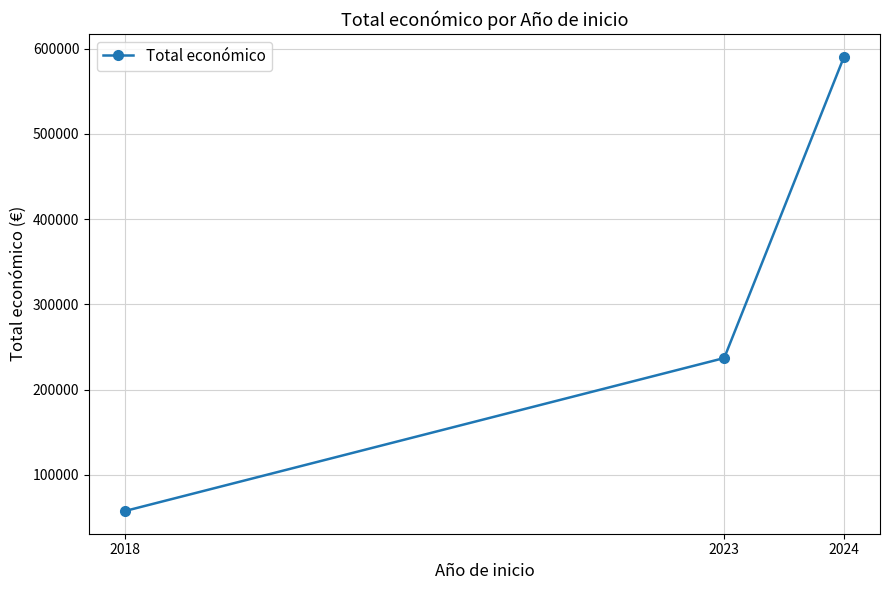

What is the change in value from 2018 to 2023?

+179542